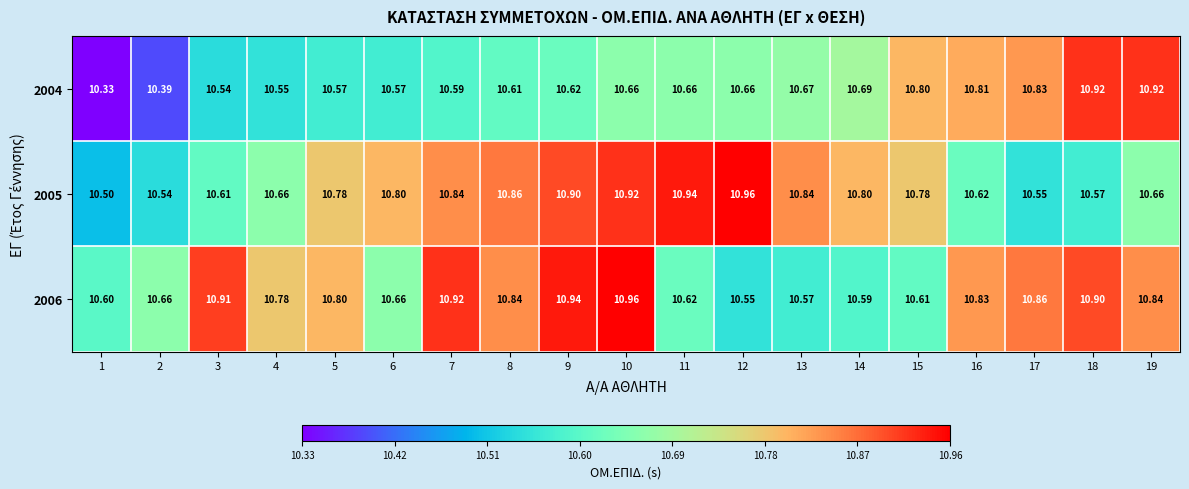

Count the number of categories in the chart.

19